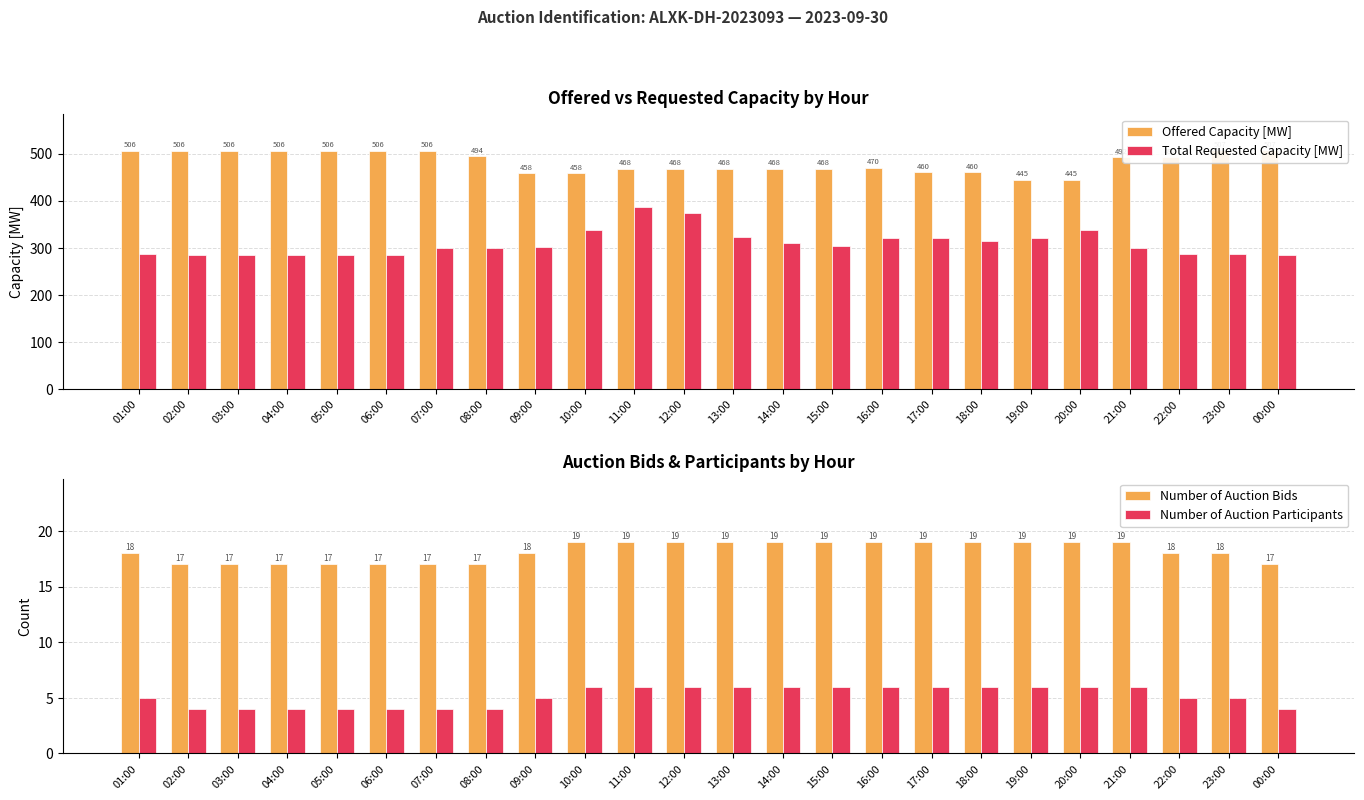

The Number of Auction Bids series shows 34 at 21:00. True or false?

False